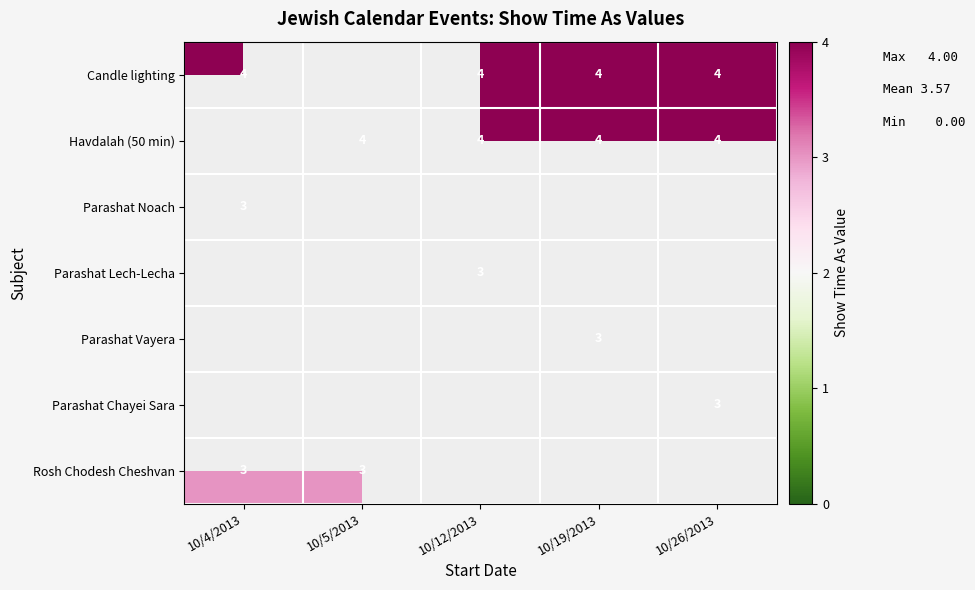

The Candle lighting series shows 4 at 10/4/2013. True or false?

True